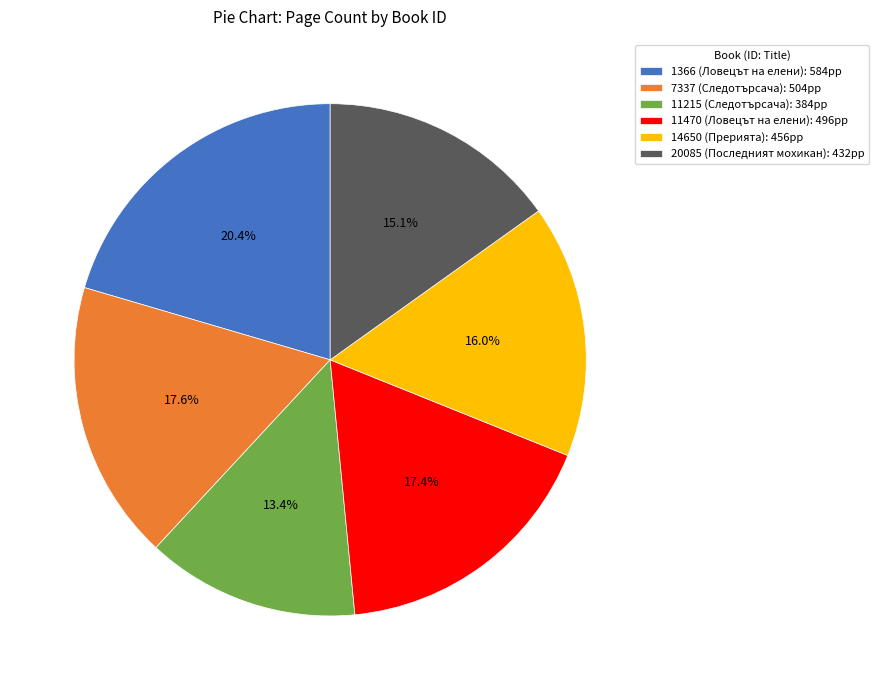

What is the smallest slice in the pie chart?

11215 (Следотърсача)